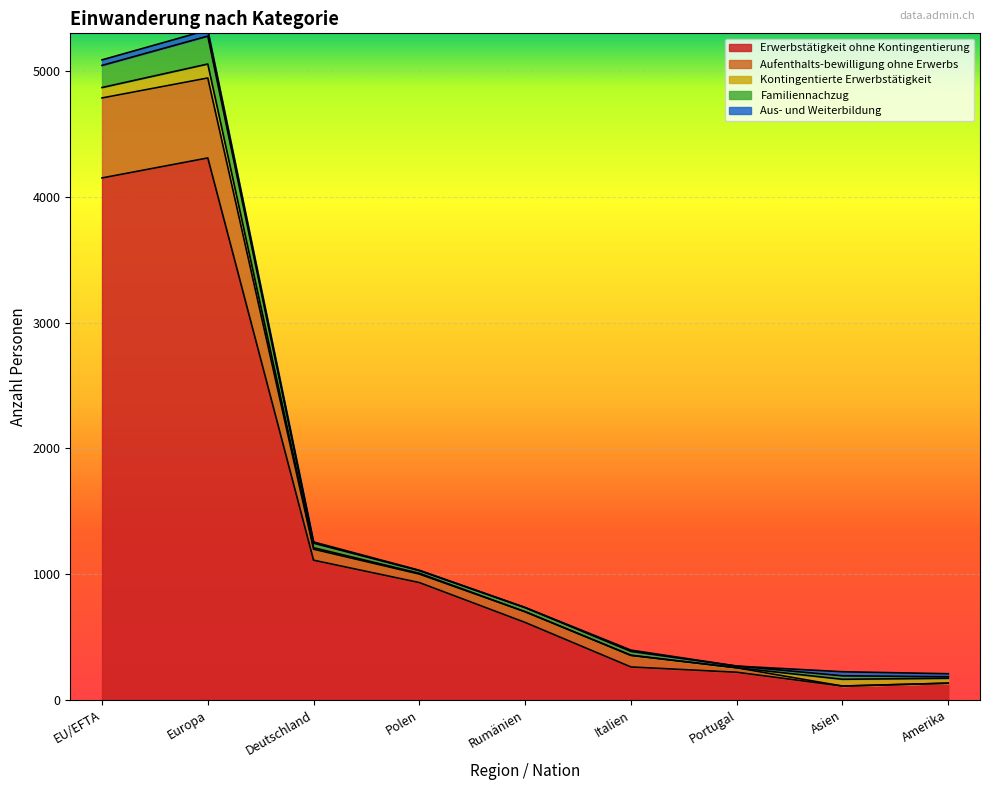

True or false: Erwerbstätigkeit ohne Kontingentierung has a value of 1518 at Deutschland.

False